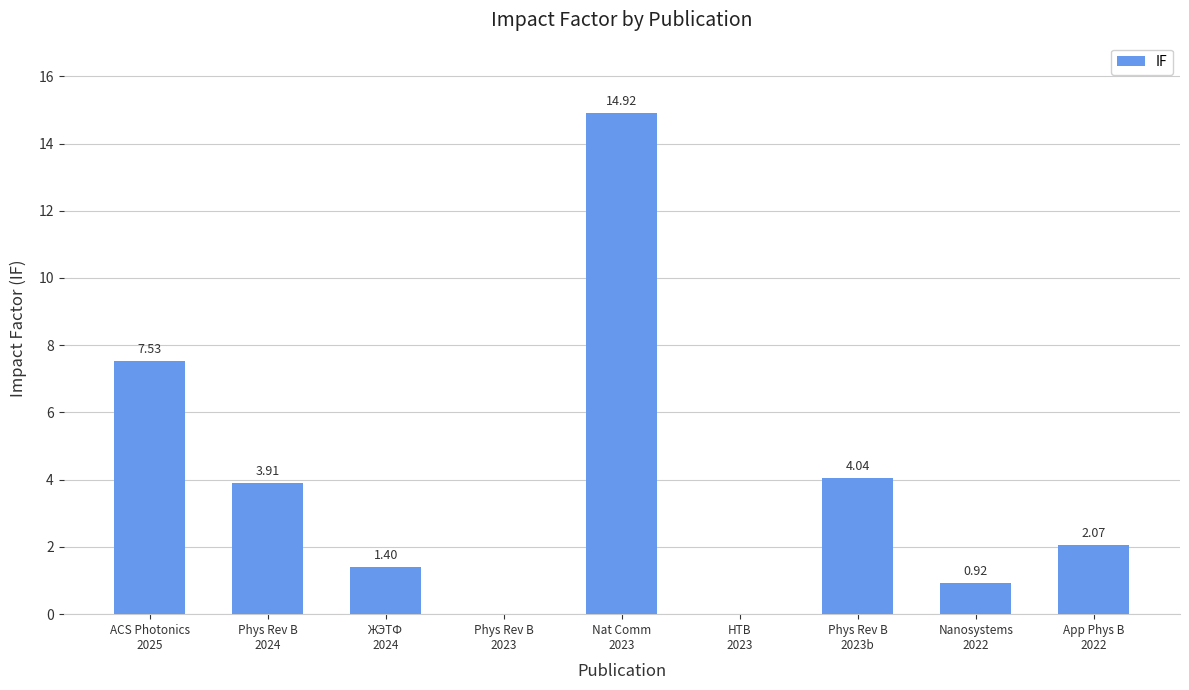

What is the label of the 2nd bar from the right?

Nanosystems
2022